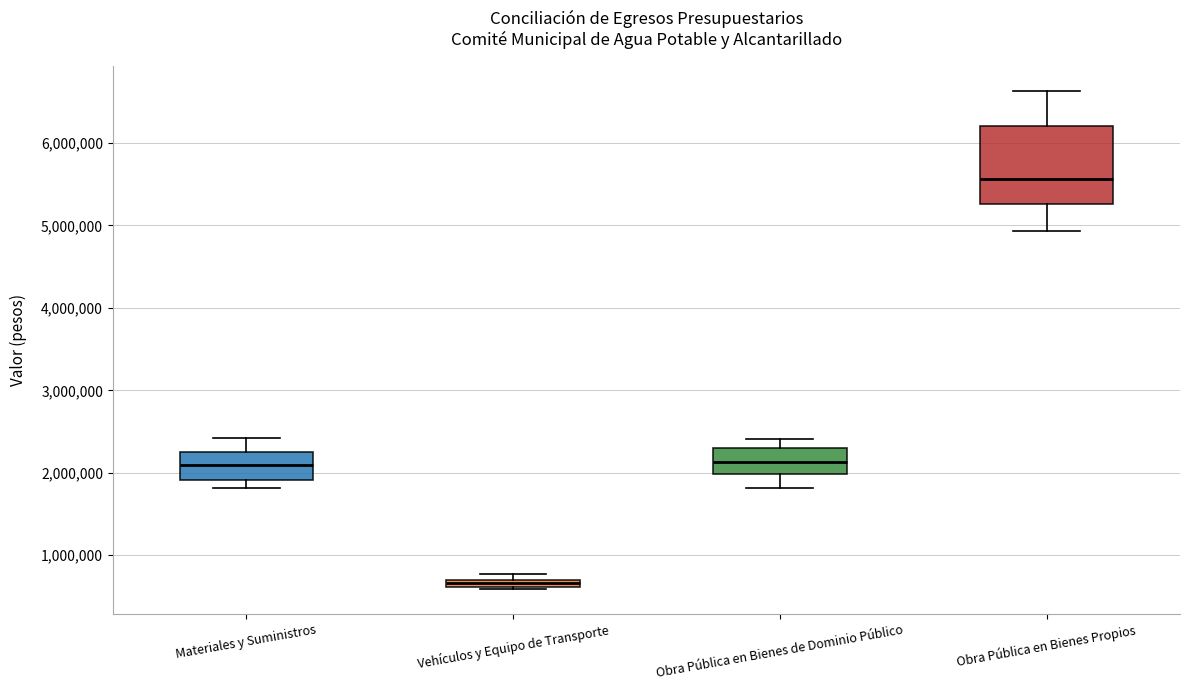

Which box's median line is the lowest?

Vehículos y Equipo de Transporte